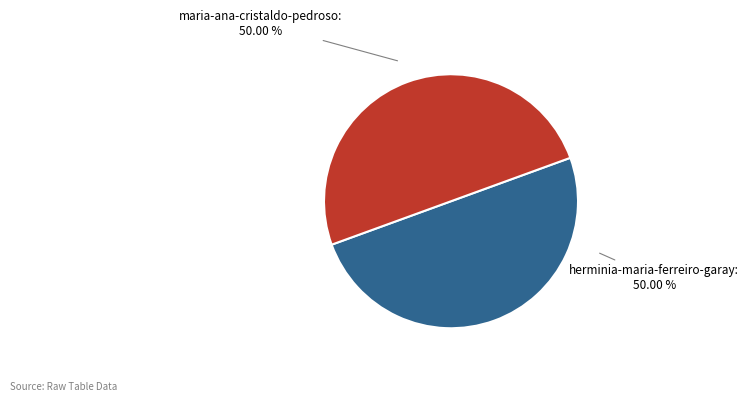

What is the ratio of the value at maria-ana-cristaldo-pedroso to the value at herminia-maria-ferreiro-garay?

1.0